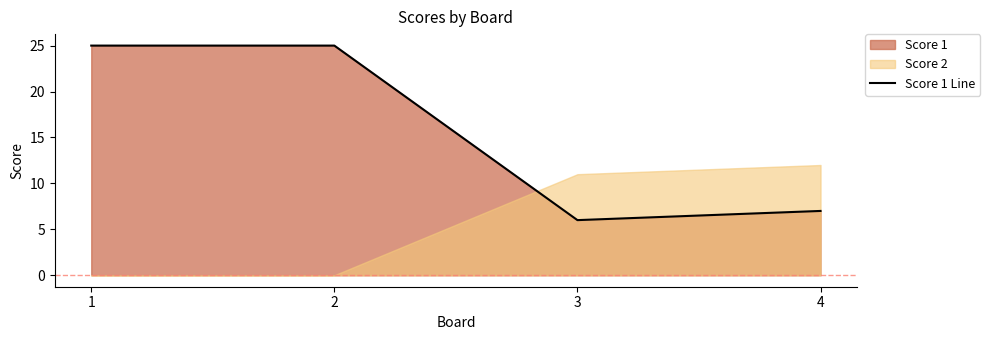

List the labels in order of value, smallest first.

3, 4, 1, 2